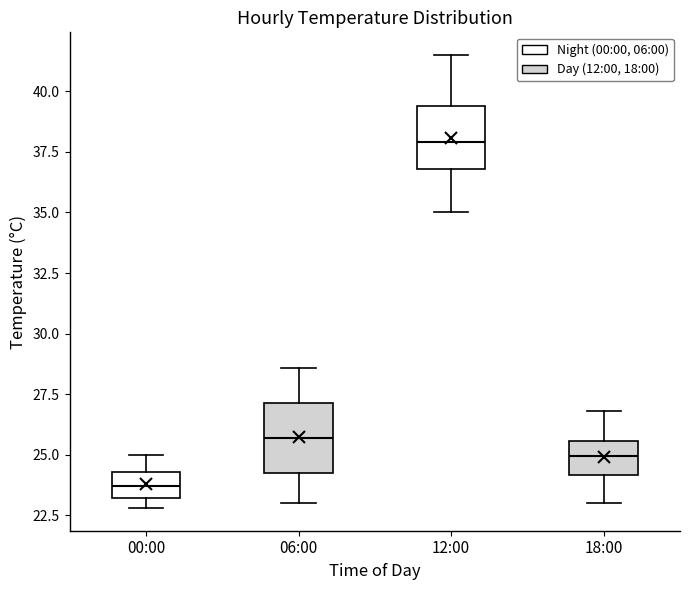

Where does the median line of the box for 06:00 sit on the y-axis? The values are not printed on the chart, so give them approximately, as read against the axis.

25.5